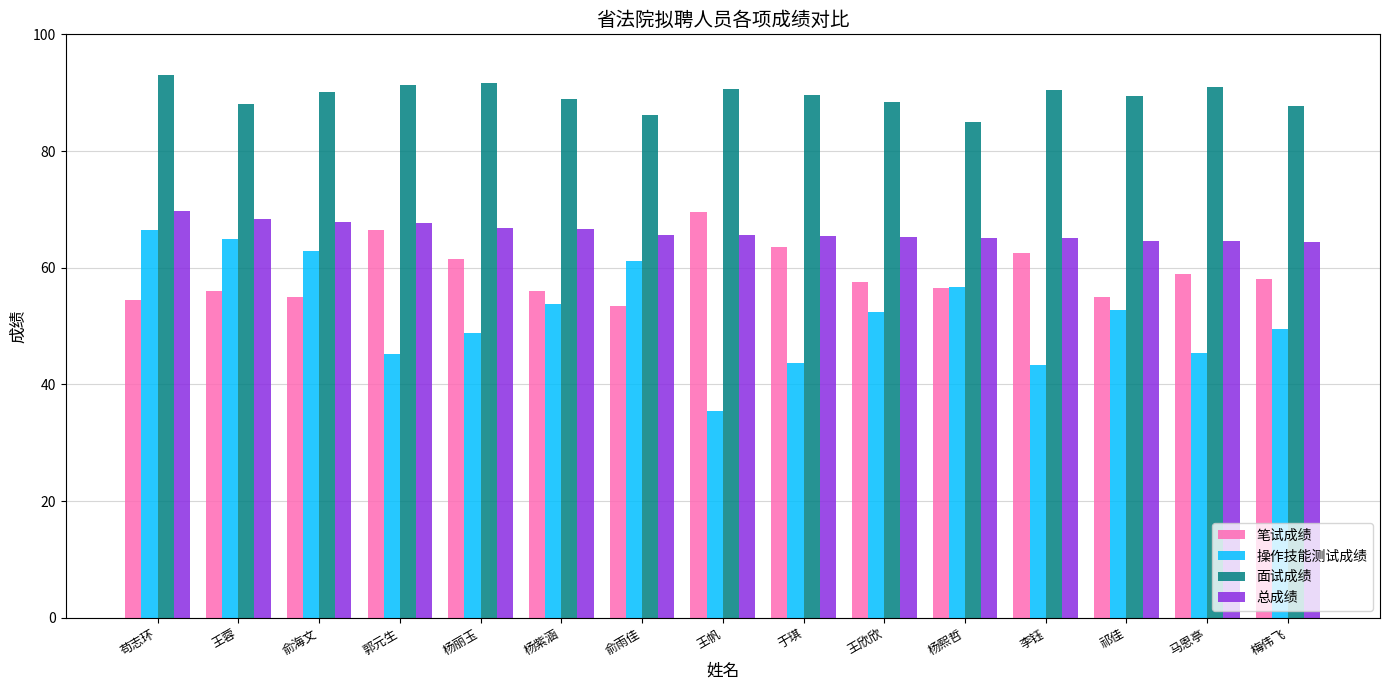

What is the spread (max minus min) of values at 梅伟飞?

38.2